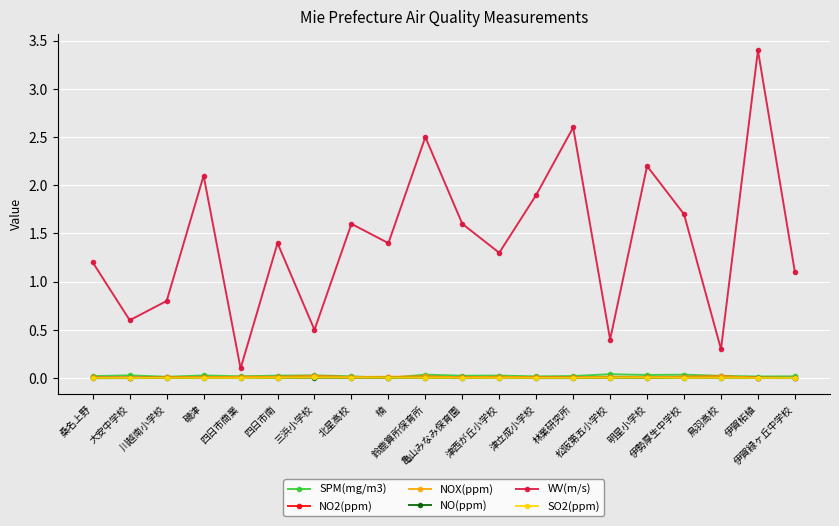

Does the chart display data point markers on the line(s)?

Yes